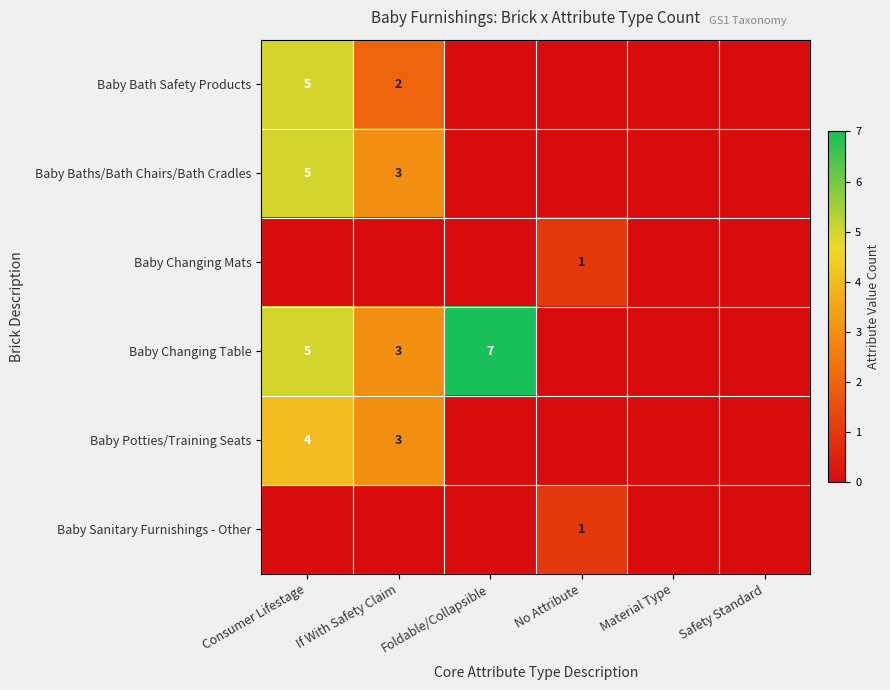

Is the value of Baby Potties/Training Seats at Consumer Lifestage greater than the value of Baby Bath Safety Products at Consumer Lifestage?

No